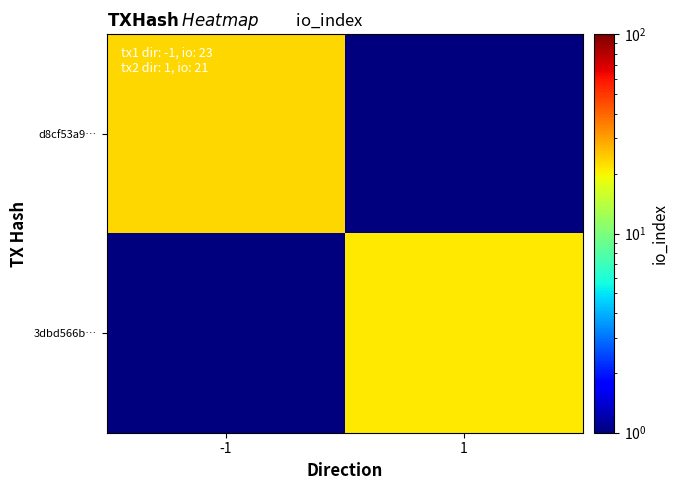

Which series has the largest total across all categories?

d8cf53a9…